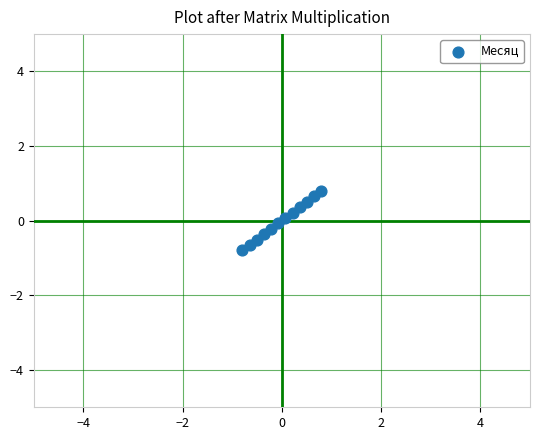

What is the range of X values (max minus min)?

1.6